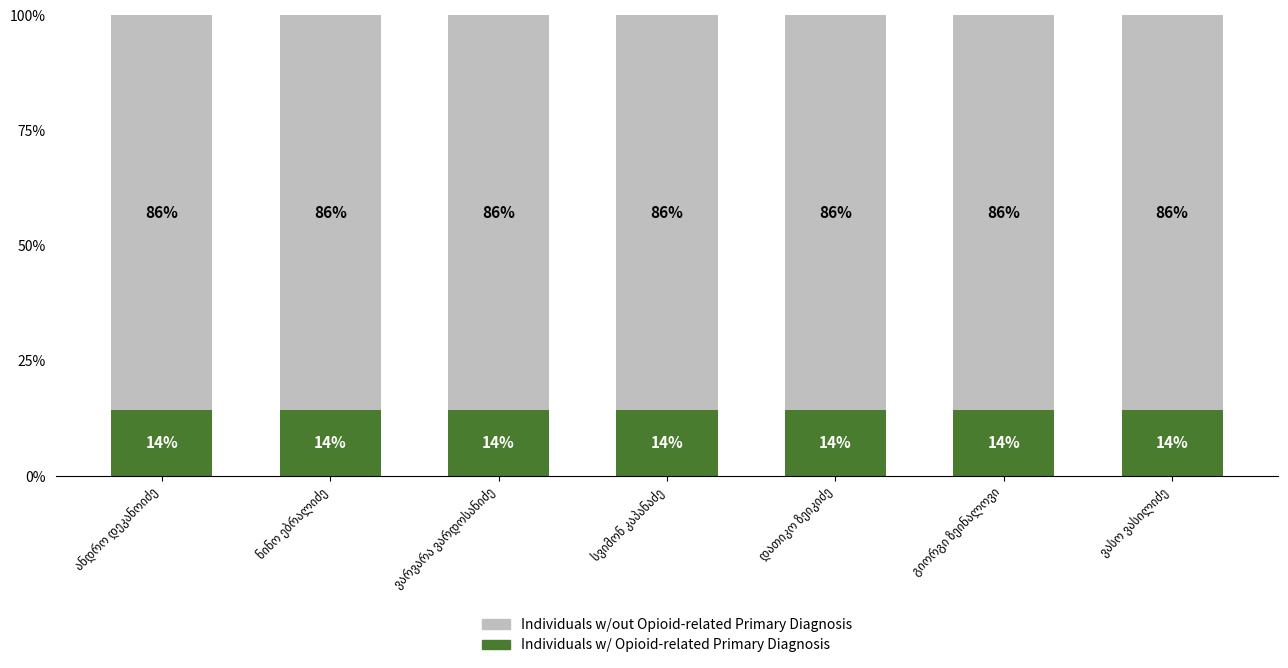

Count the Individuals w/ Opioid-related Primary Diagnosis values in the range 14 to 15.

7